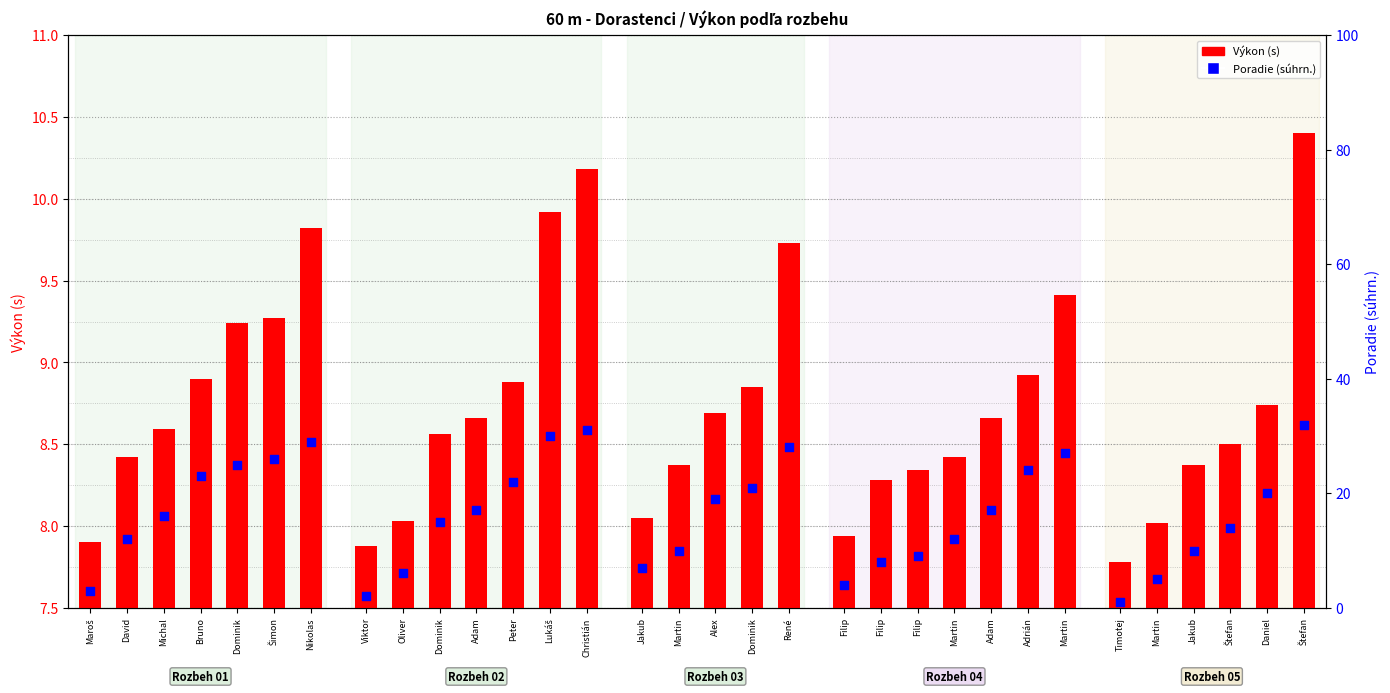

Which series contains the highest Y value?

Poradie (súhrn.)